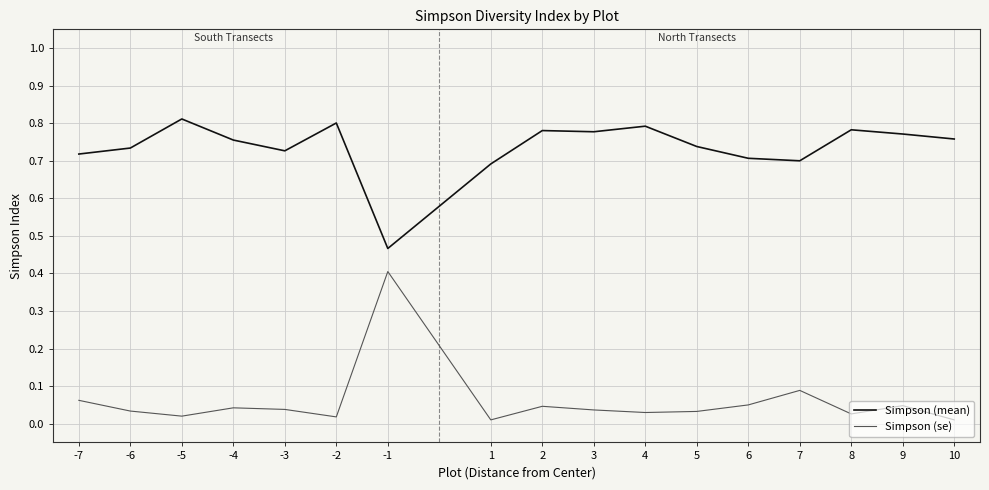

List the series in order of their peak value, highest first.

Simpson (mean), Simpson (se)